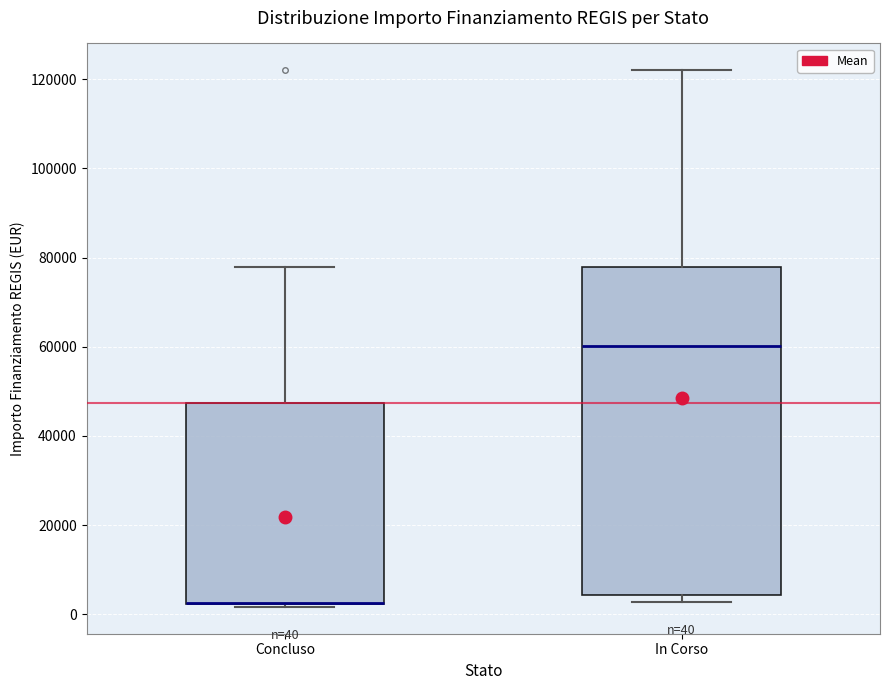

Comparing the boxes themselves (not the whiskers), which one is the tallest?

In Corso